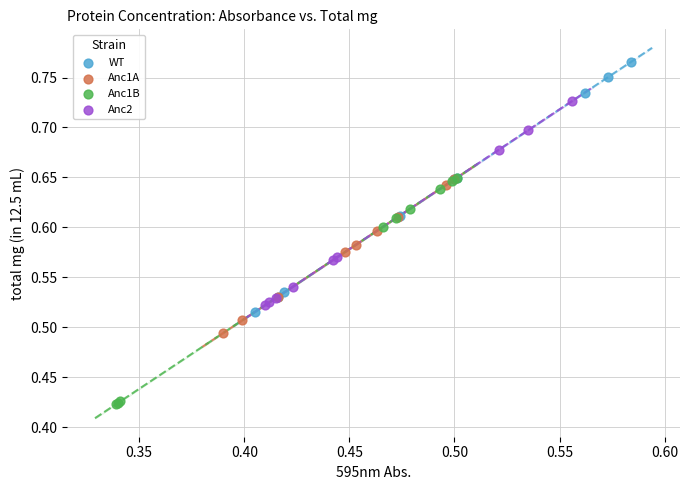

What are all the series names shown in the legend?

WT, Anc1A, Anc1B, Anc2